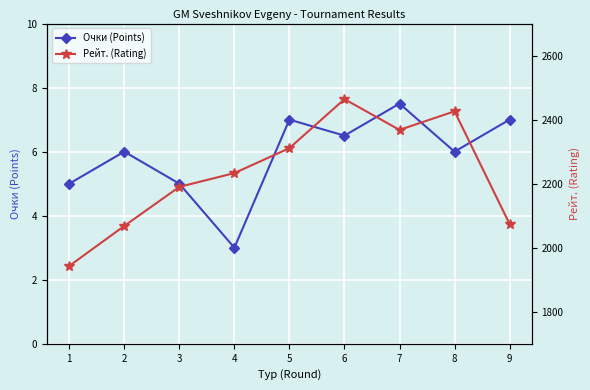

The Рейт. (Rating) series shows 2464.0 at 6. True or false?

True